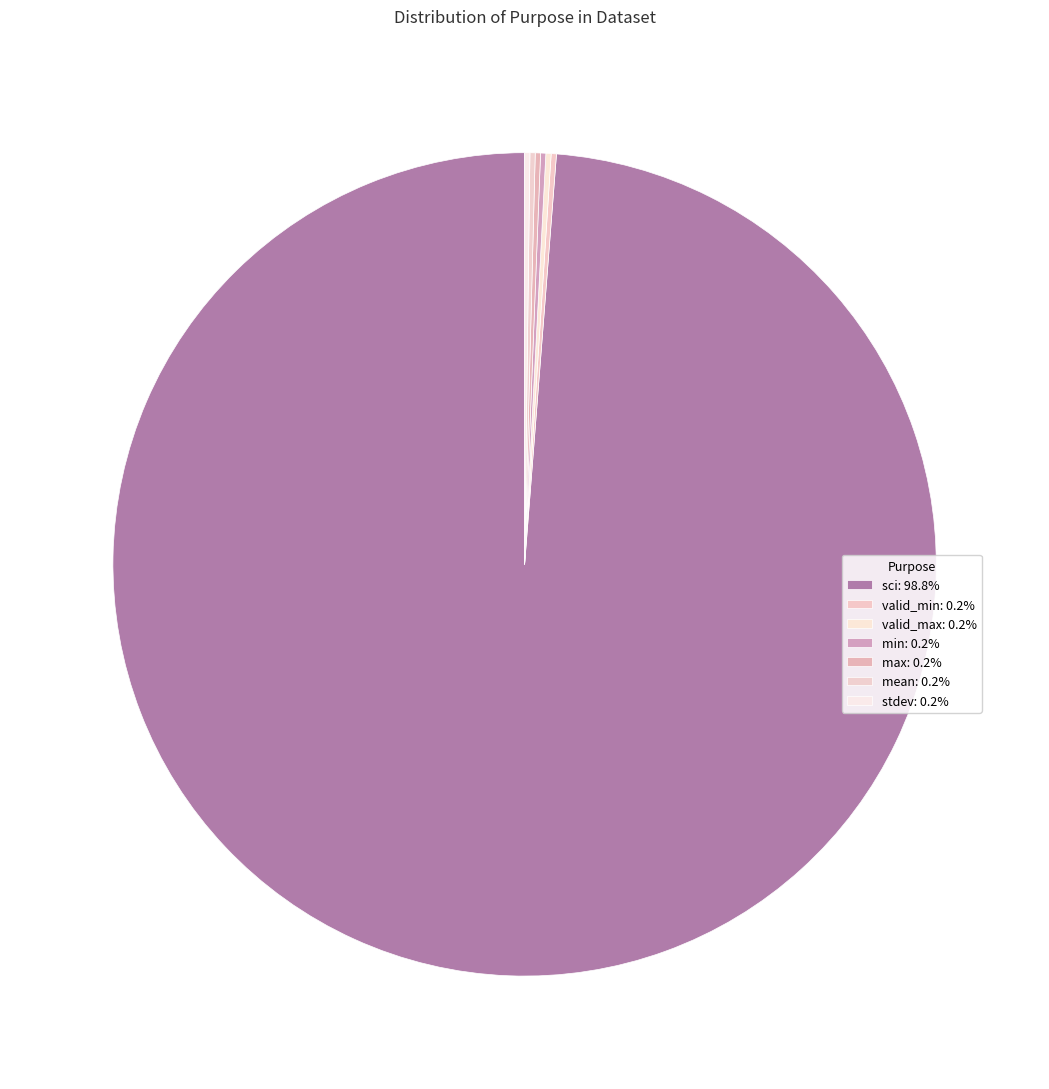

True or false: sci accounts for 85% of the total.

False